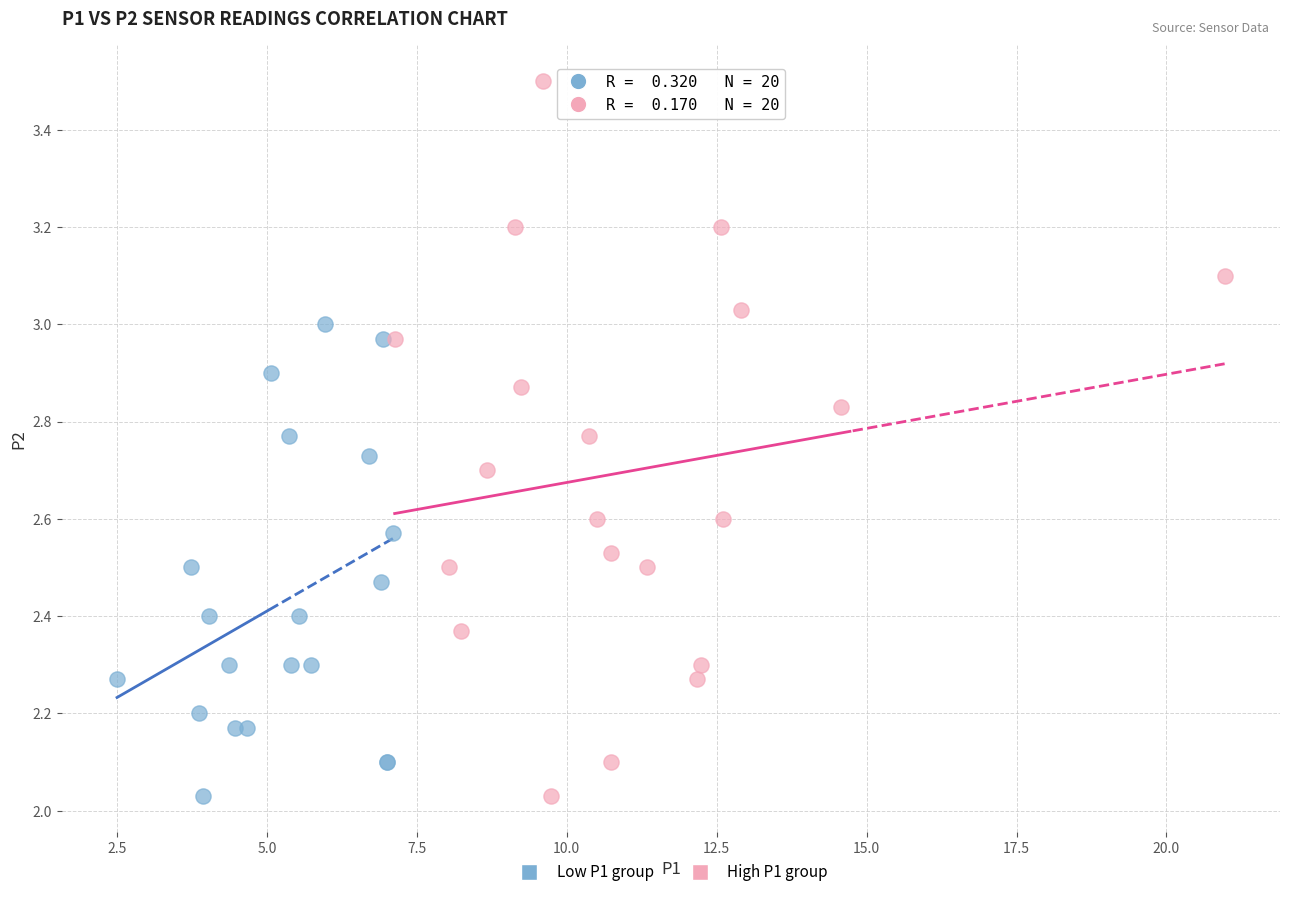

Which series reaches the maximum Y coordinate?

High P1 group